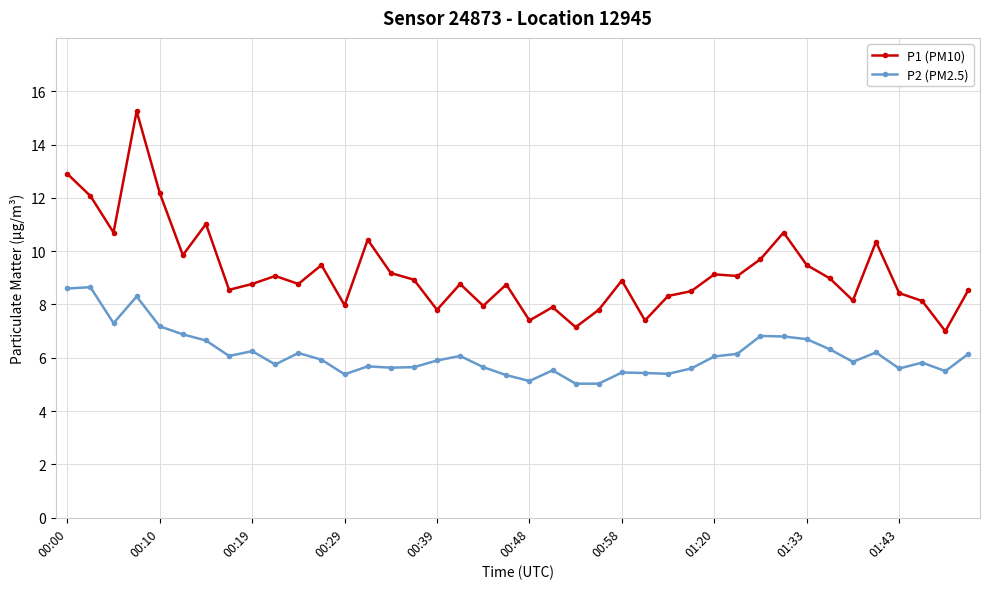

Which series has the largest total across all categories?

P1 (PM10)